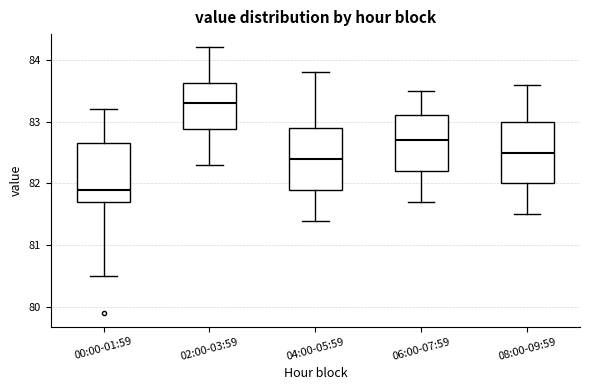

Which box's median line is the highest?

02:00-03:59